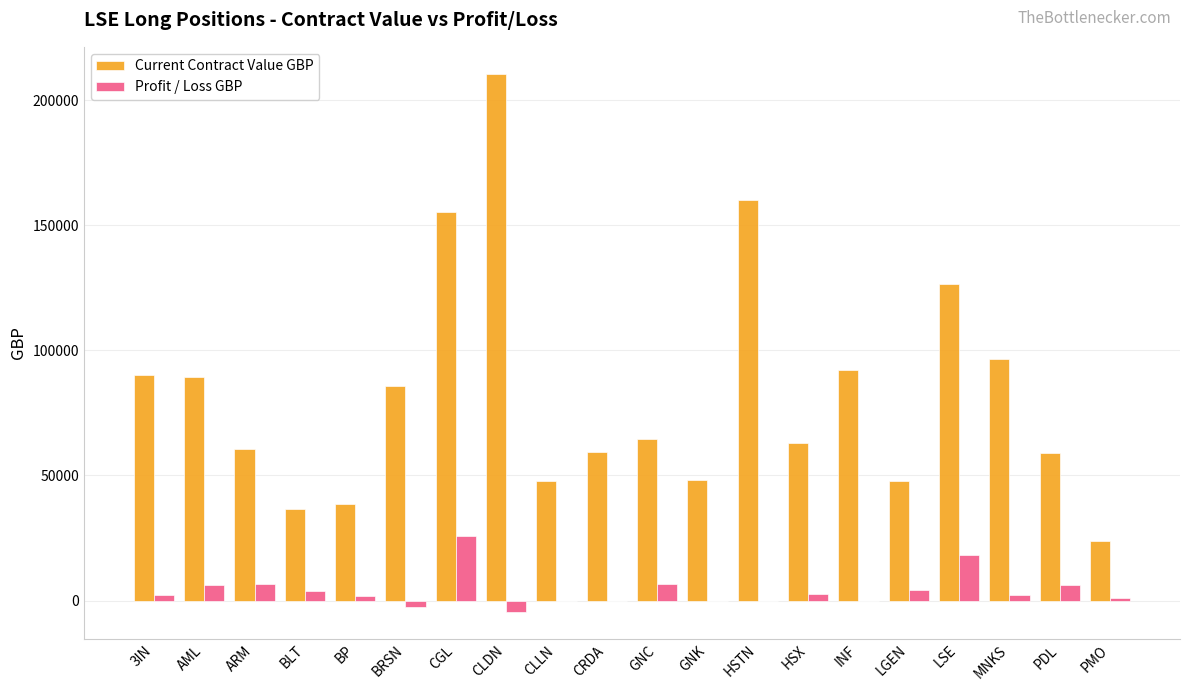

The value of Current Contract Value GBP at 3IN is 90003.0. True or false?

True